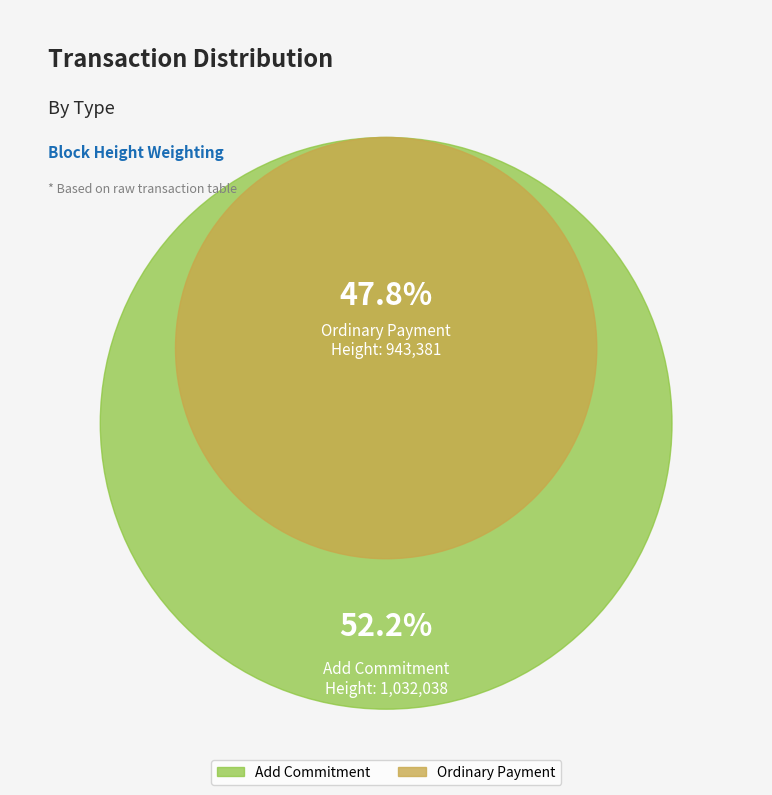

True or false: Ordinary Payment (Height: 943381) accounts for 41% of the total.

False